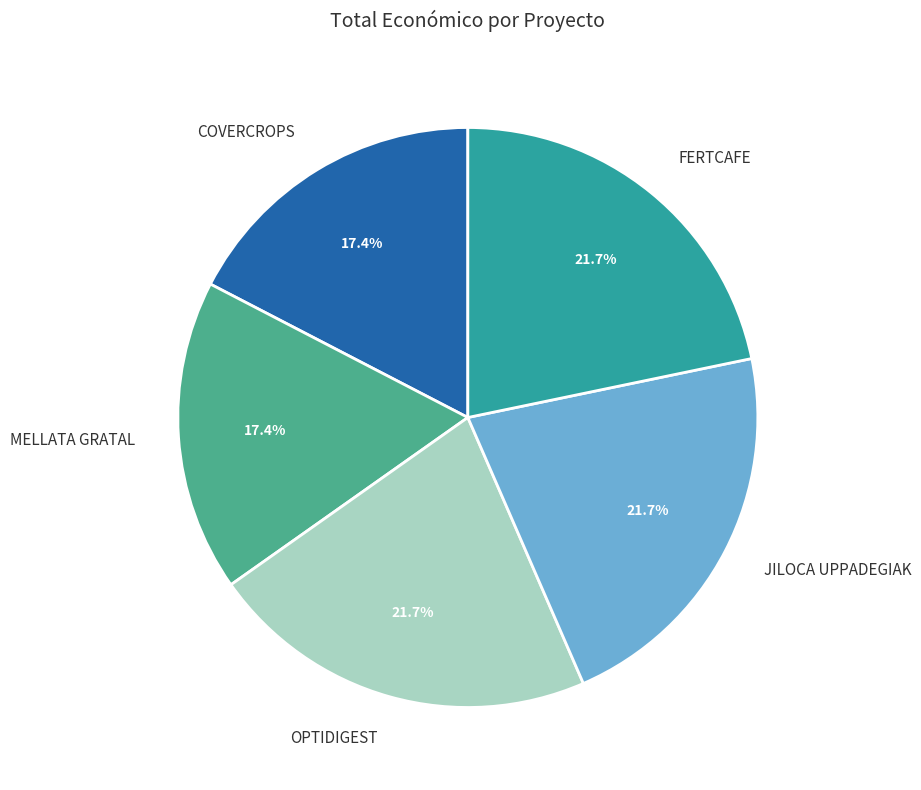

Is it true that JILOCA UPPADEGIAK is 10% of the pie?

False